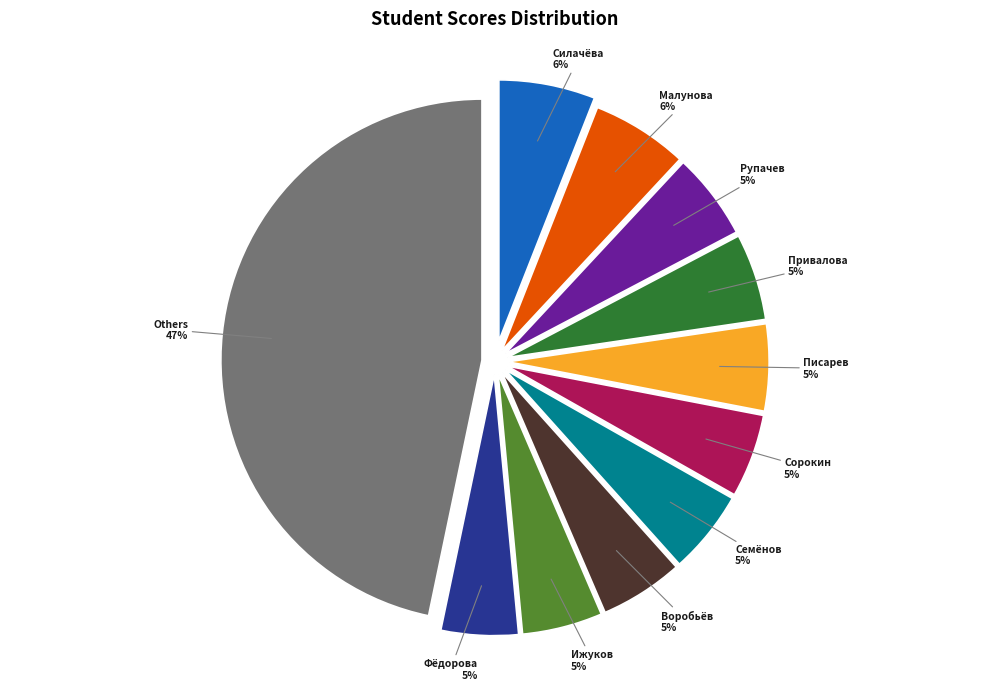

To the nearest percent, what is the average slice percentage?

9%